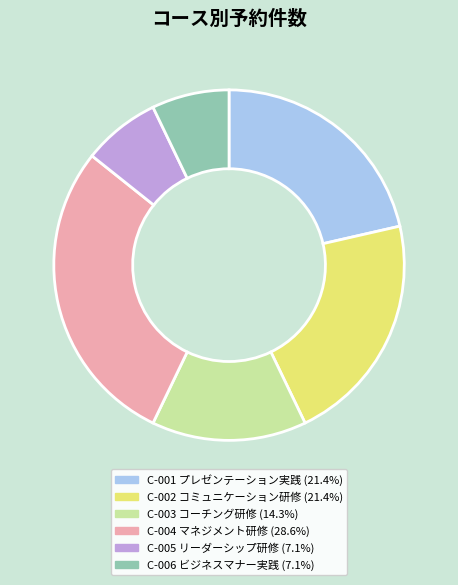

Approximately how many times larger is the value at C-004 マネジメント研修 (28.6%) compared to C-003 コーチング研修 (14.3%)?

2.0